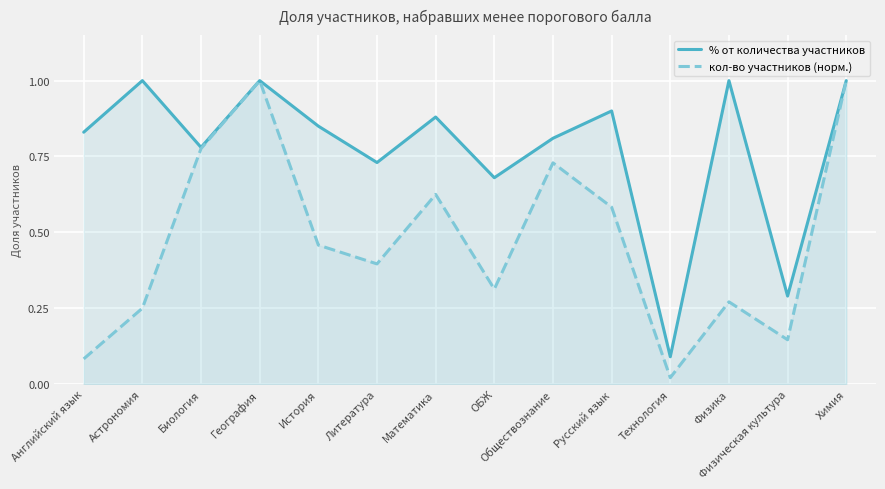

What position from the left is Физика?

12